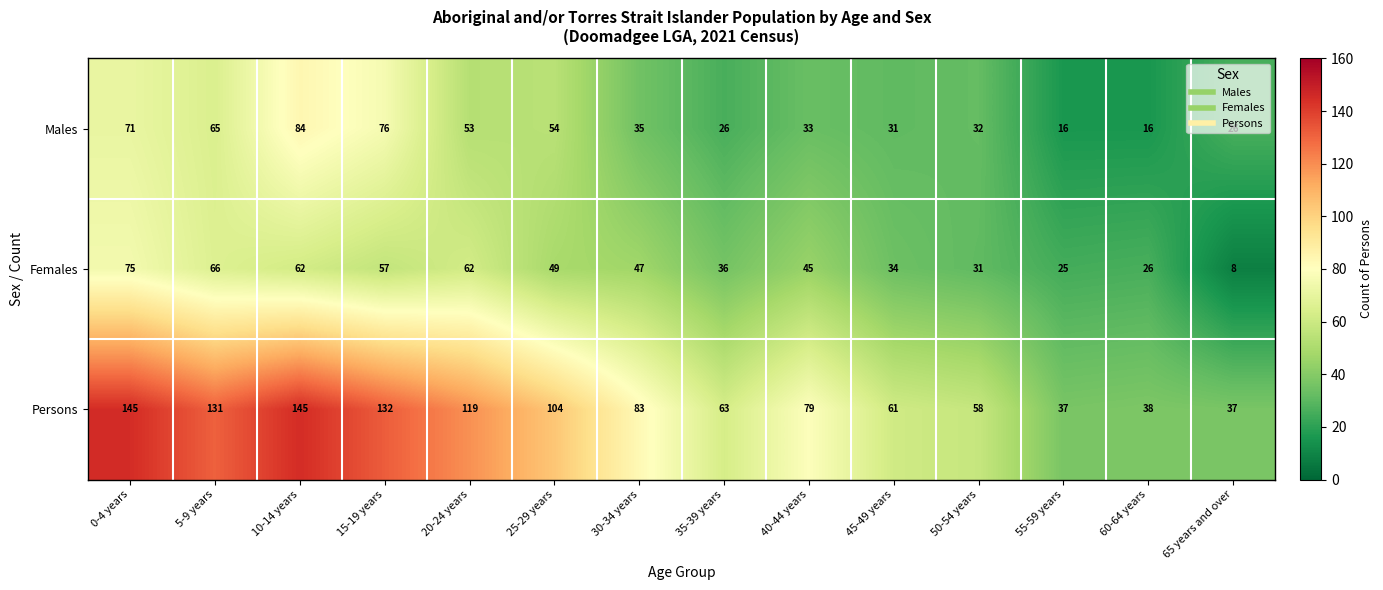

Which series has the largest total across all categories?

Persons